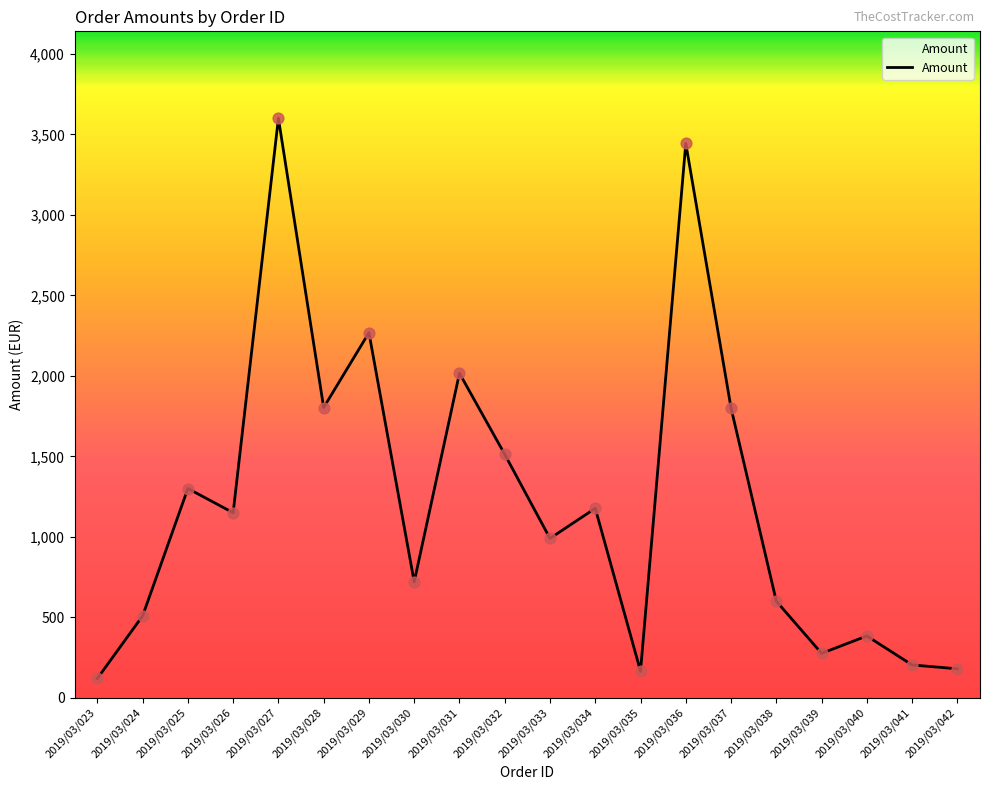

What is the ratio of the value at 2019/03/040 to the value at 2019/03/038?

0.6